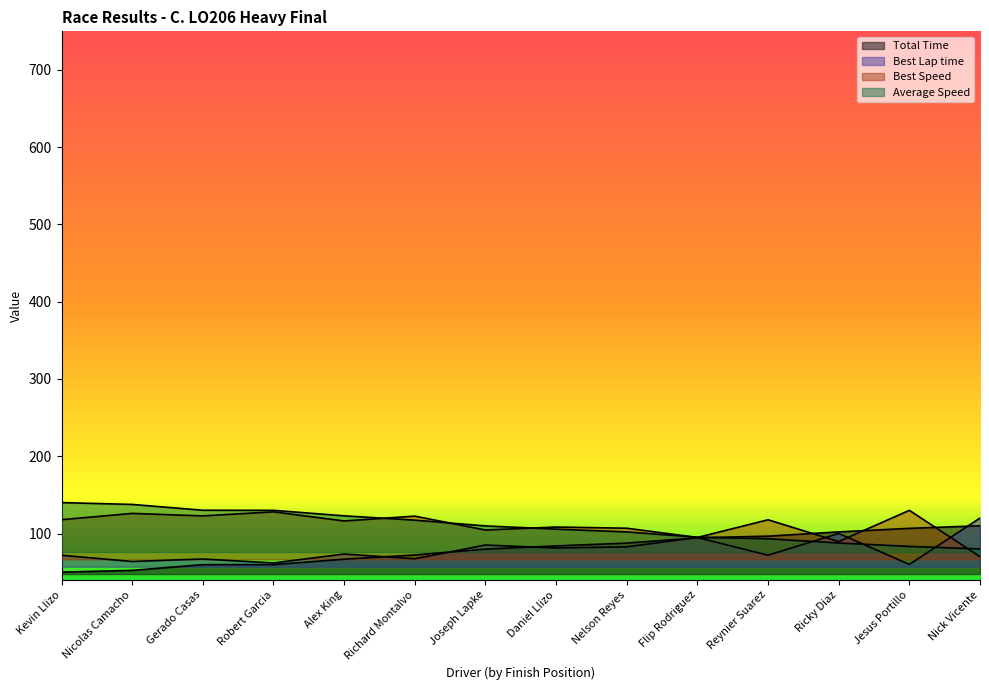

What is the label of the 14th point from the right?

Kevin Llizo